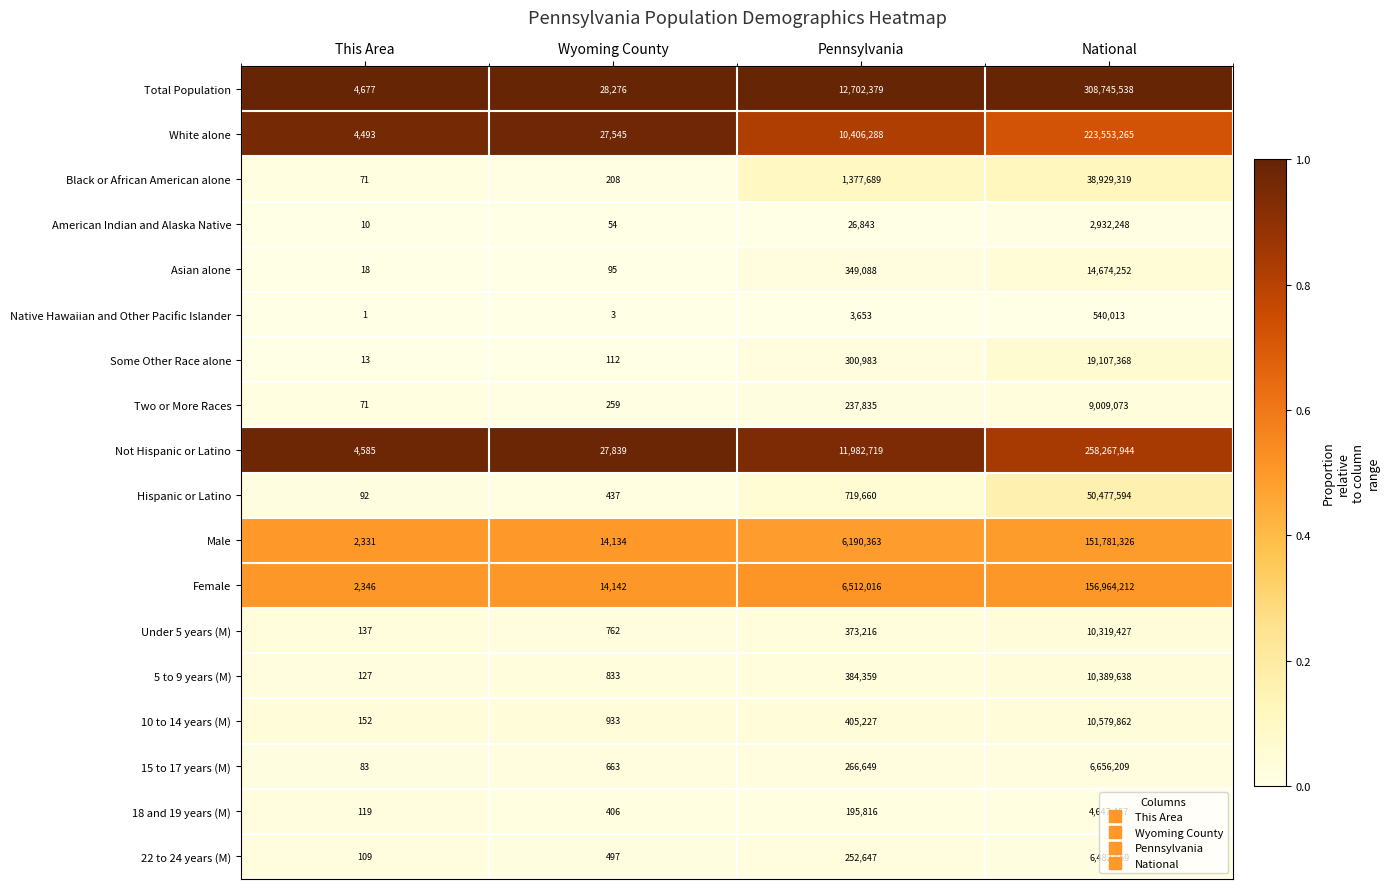

The value of Native Hawaiian and Other Pacific Islander at Pennsylvania is 3653. True or false?

True